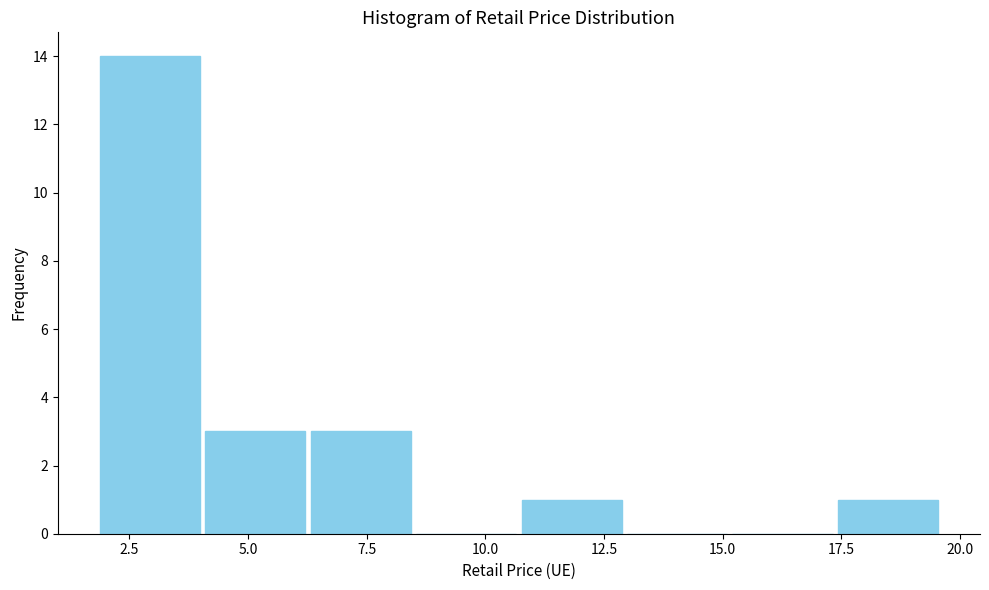

Reading left to right, transcribe this chart: for each bar, give the range it covers on the x-axis and its height. Neither the bar edges nor the heights are printed on the chart, so give them approximately, as read against the axes.

2.0 to 4.0: 14
4.0 to 6.5: 3
6.5 to 8.5: 3
8.5 to 10.5: 0
10.5 to 13.0: 1
13.0 to 15.0: 0
15.0 to 17.5: 0
17.5 to 19.5: 1